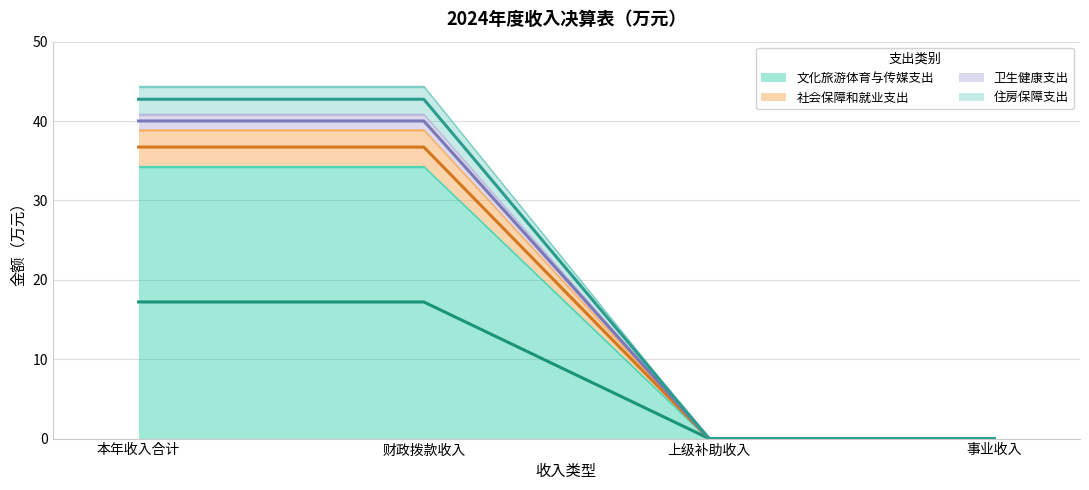

The value of 文化旅游体育与传媒支出 at 财政拨款收入 is 11.7. True or false?

False